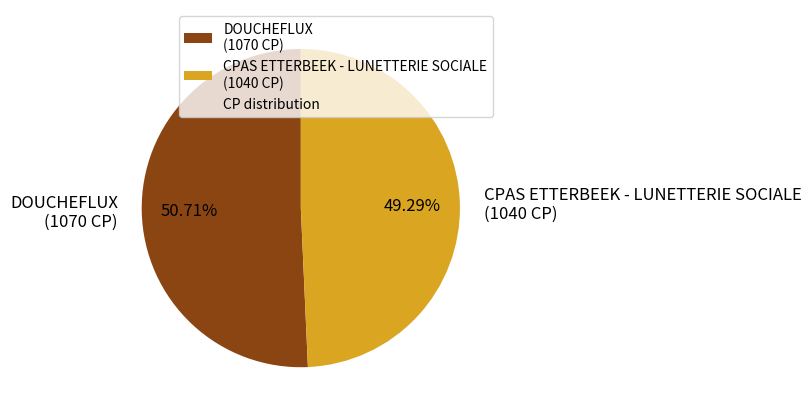

Combined, do CPAS ETTERBEEK - LUNETTERIE SOCIALE and DOUCHEFLUX account for over 50%?

Yes